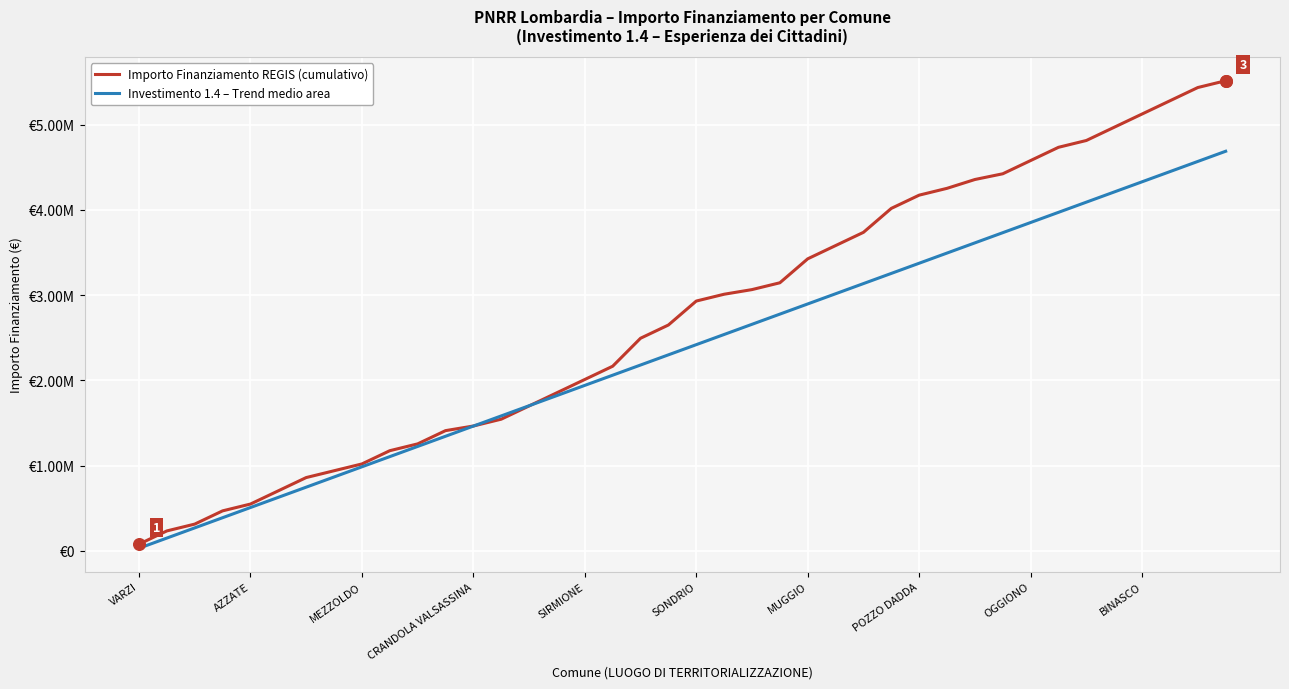

At how many categories does at least one series exceed 5084201?

4